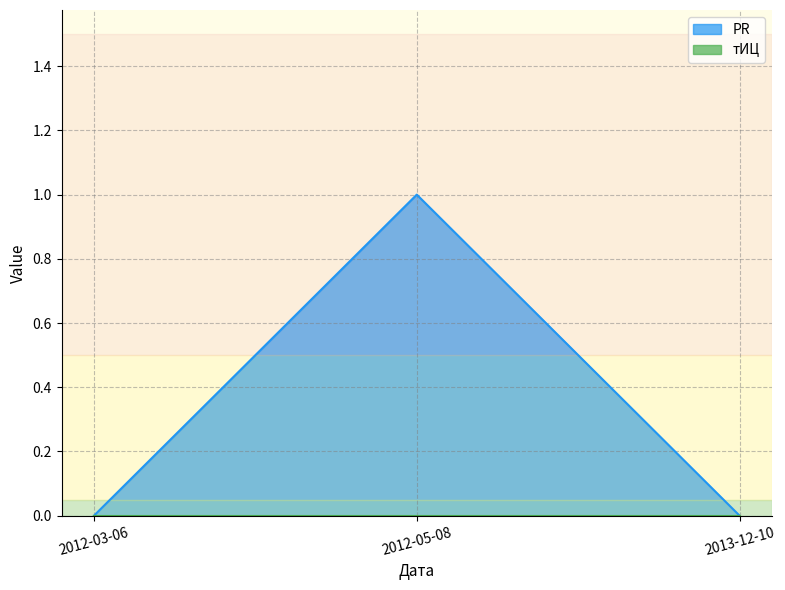

Does the chart display data point markers on the line(s)?

No